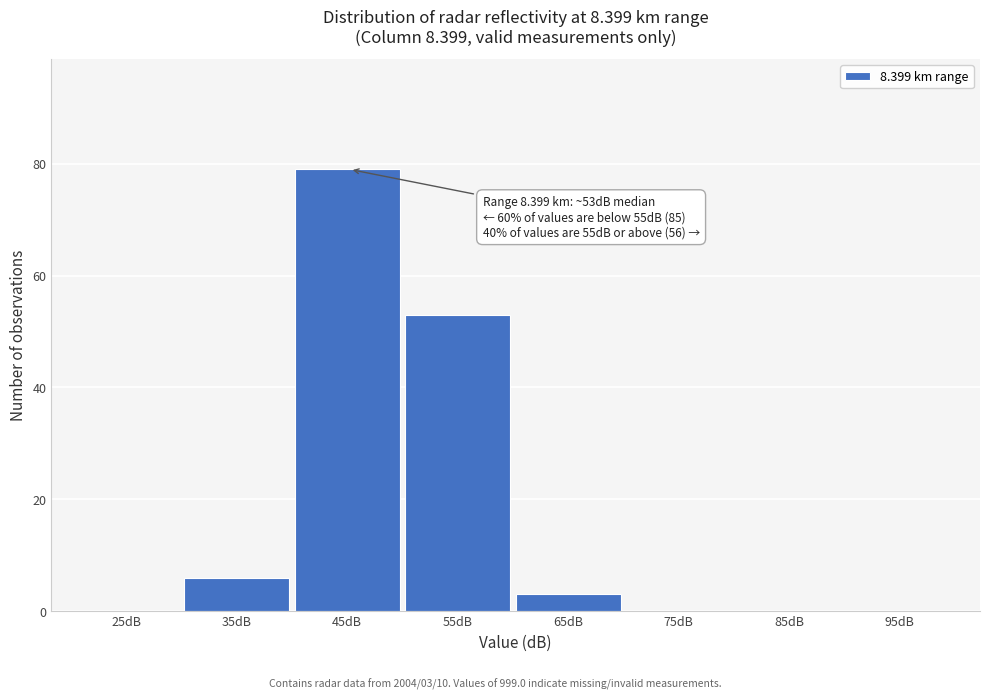

Reading left to right, list all the values displayed in this chart.

25dB=0	35dB=6	45dB=79	55dB=53	65dB=3	75dB=0	85dB=0	95dB=0